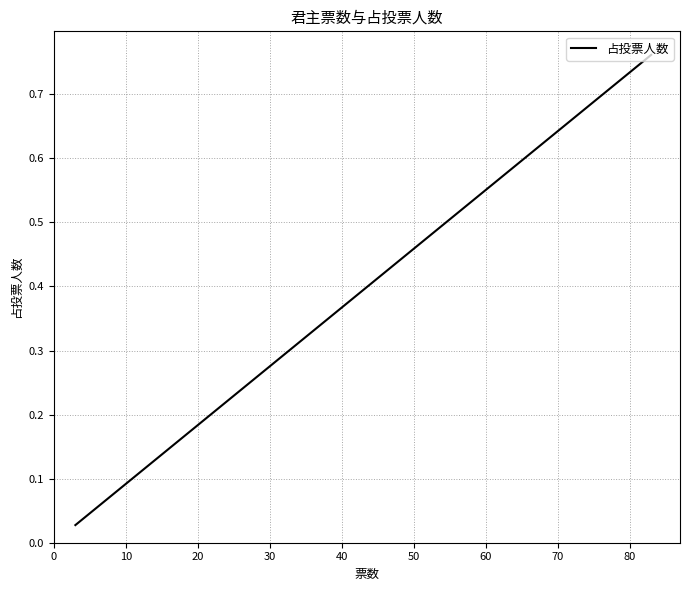

How many lines are shown in the chart?

1